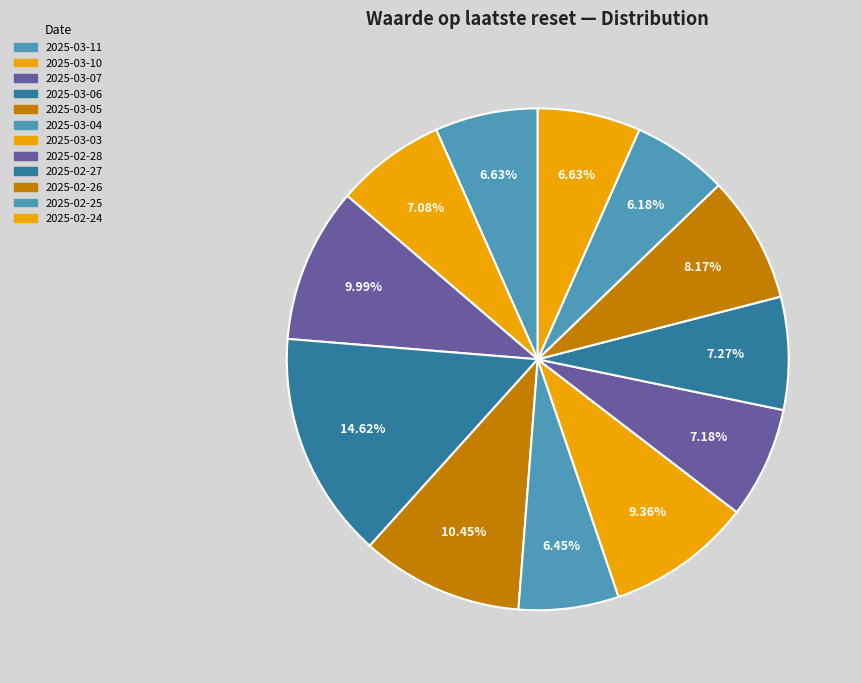

Rank the categories by value from highest to lowest.

2025-03-06, 2025-03-05, 2025-03-07, 2025-03-03, 2025-02-26, 2025-02-27, 2025-02-28, 2025-03-10, 2025-03-11, 2025-02-24, 2025-03-04, 2025-02-25